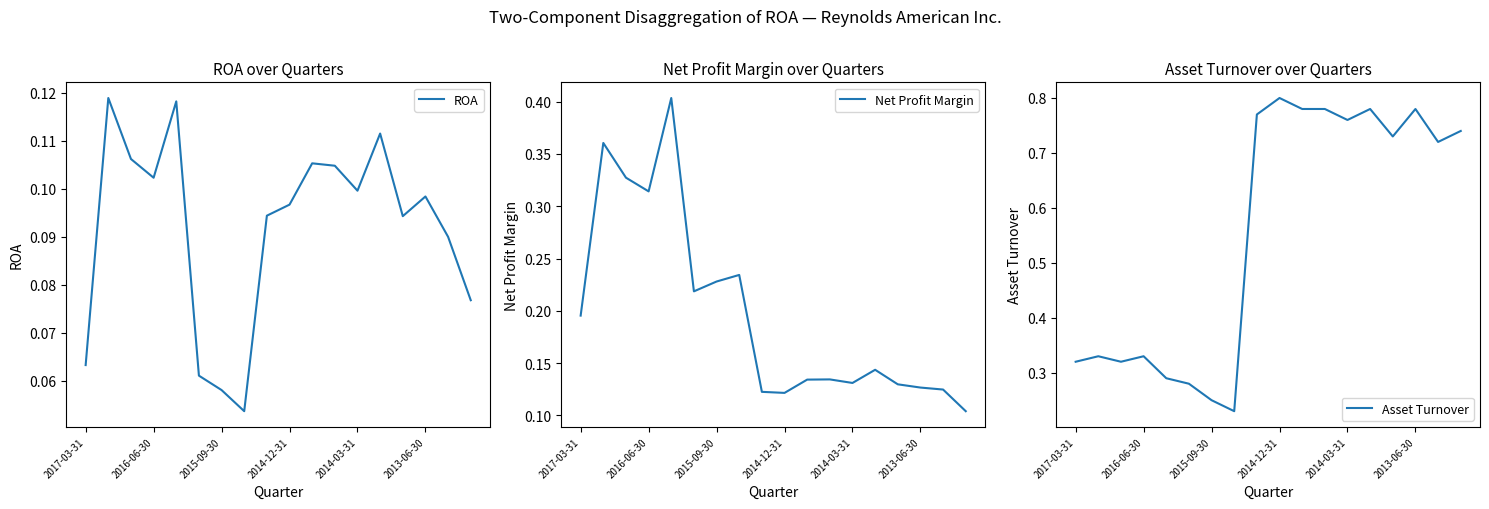

What is the sum of the ROA values at 2014-12-31 and 2014-03-31?

0.2